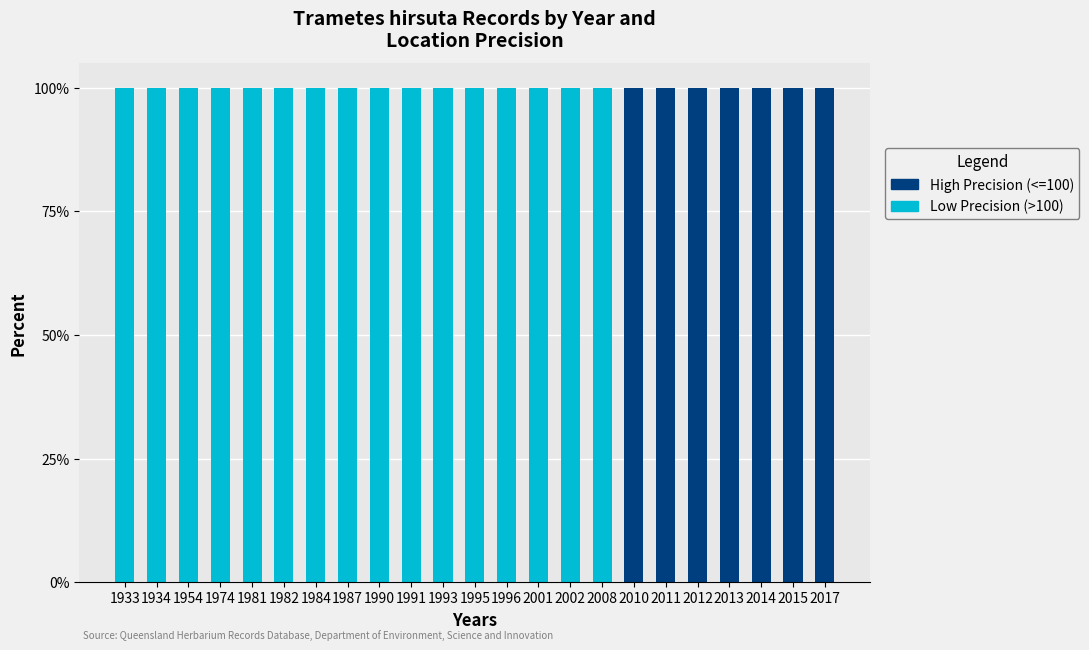

Is it true that Low Precision (>100) equals 100 at 1984?

True